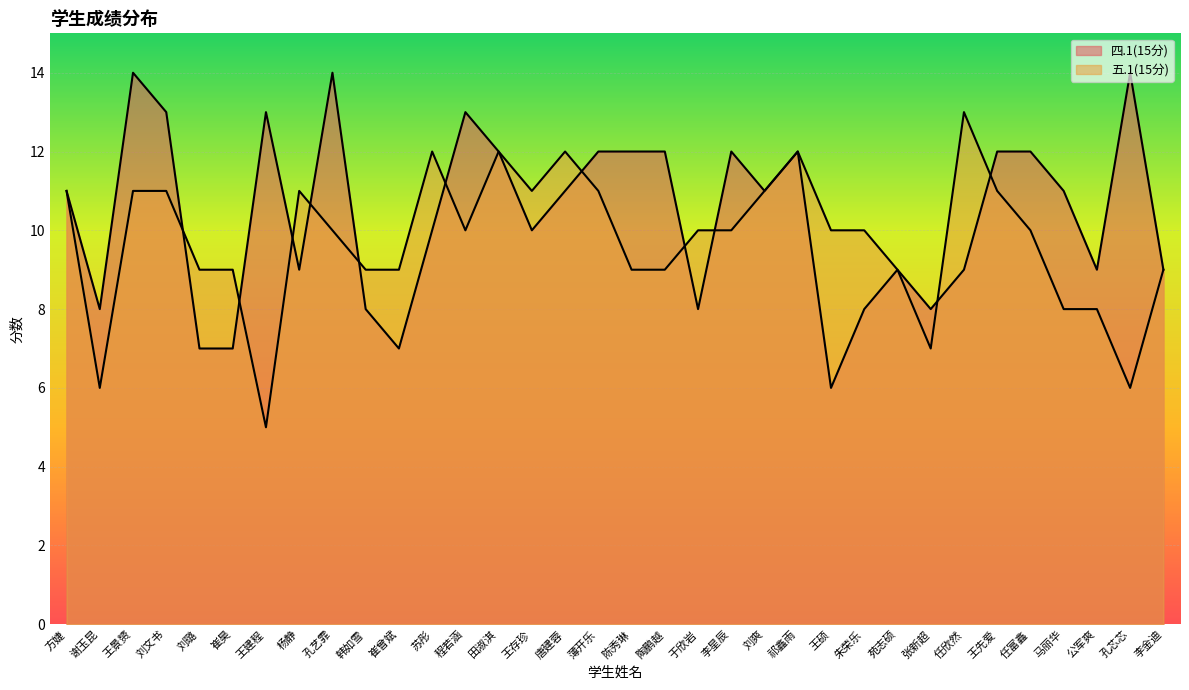

What is the label of the 23rd point from the left?

祁鑫雨